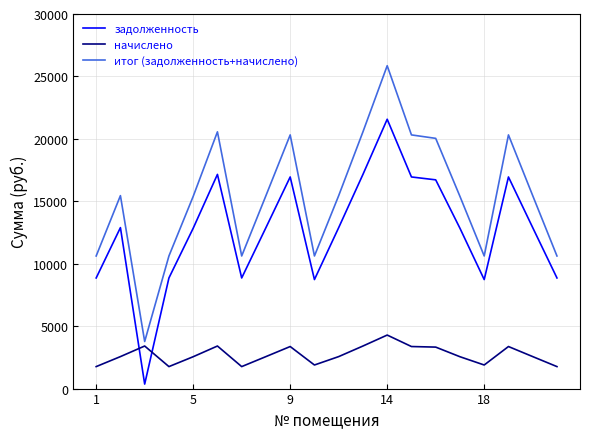

Which series has the largest range (max minus min)?

итог (задолженность+начислено)